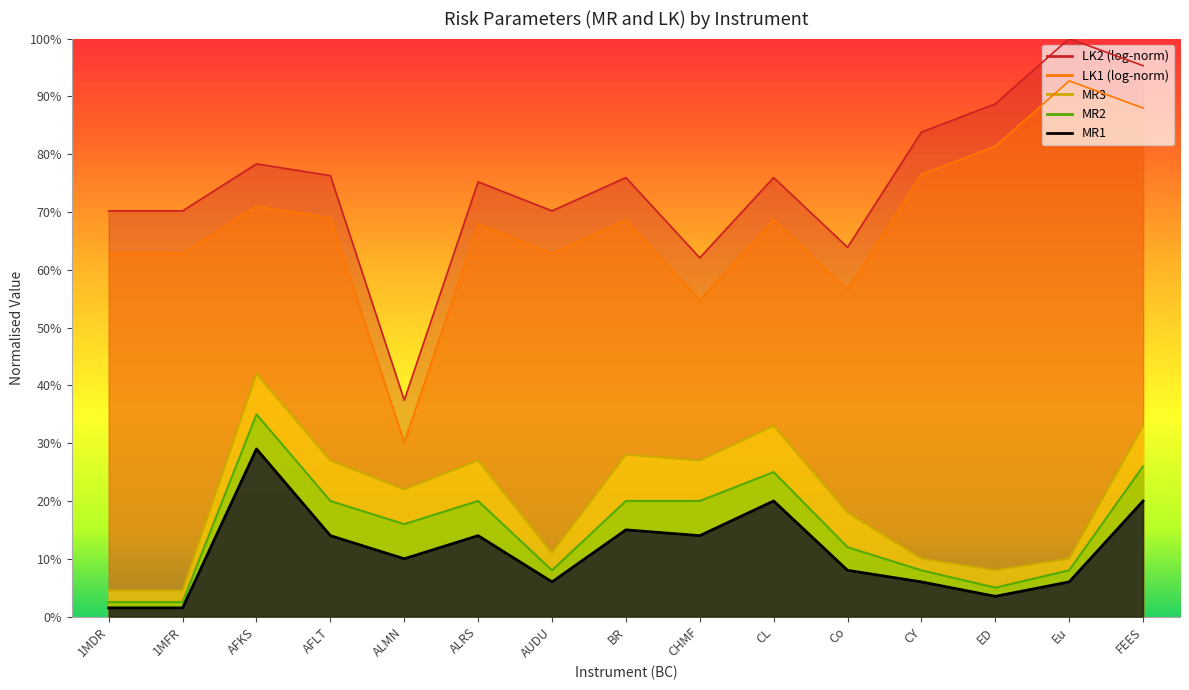

What is the average value of the MR1 series?

0.1